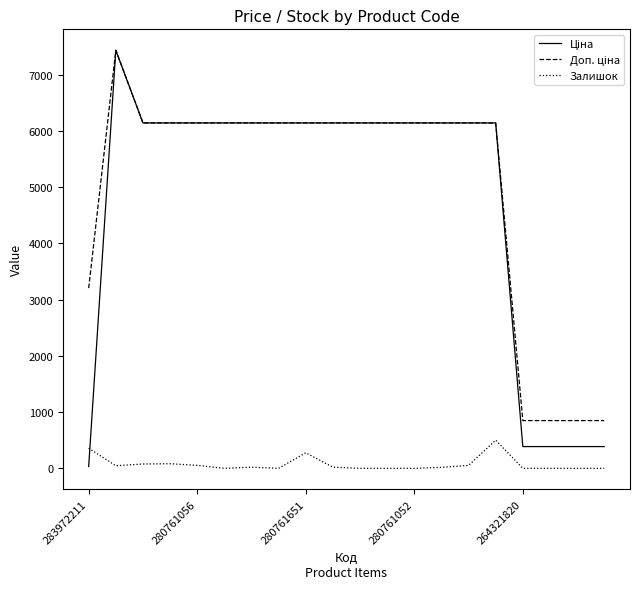

What is the maximum value shown in the chart?

7436.2